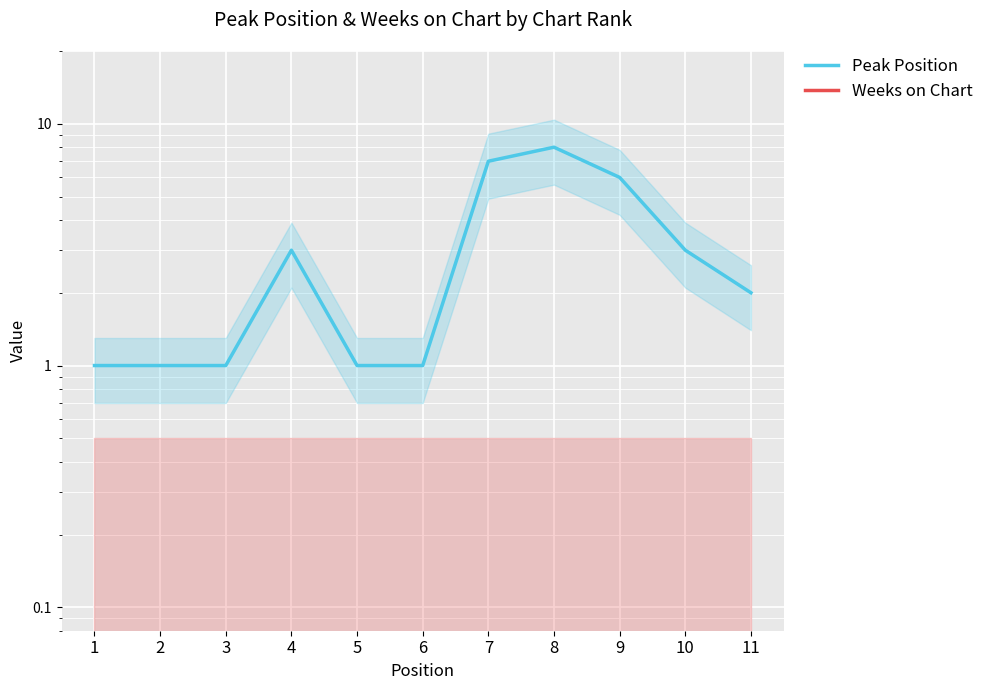

What is the value of the Peak Position point at the 8th from the left?

8